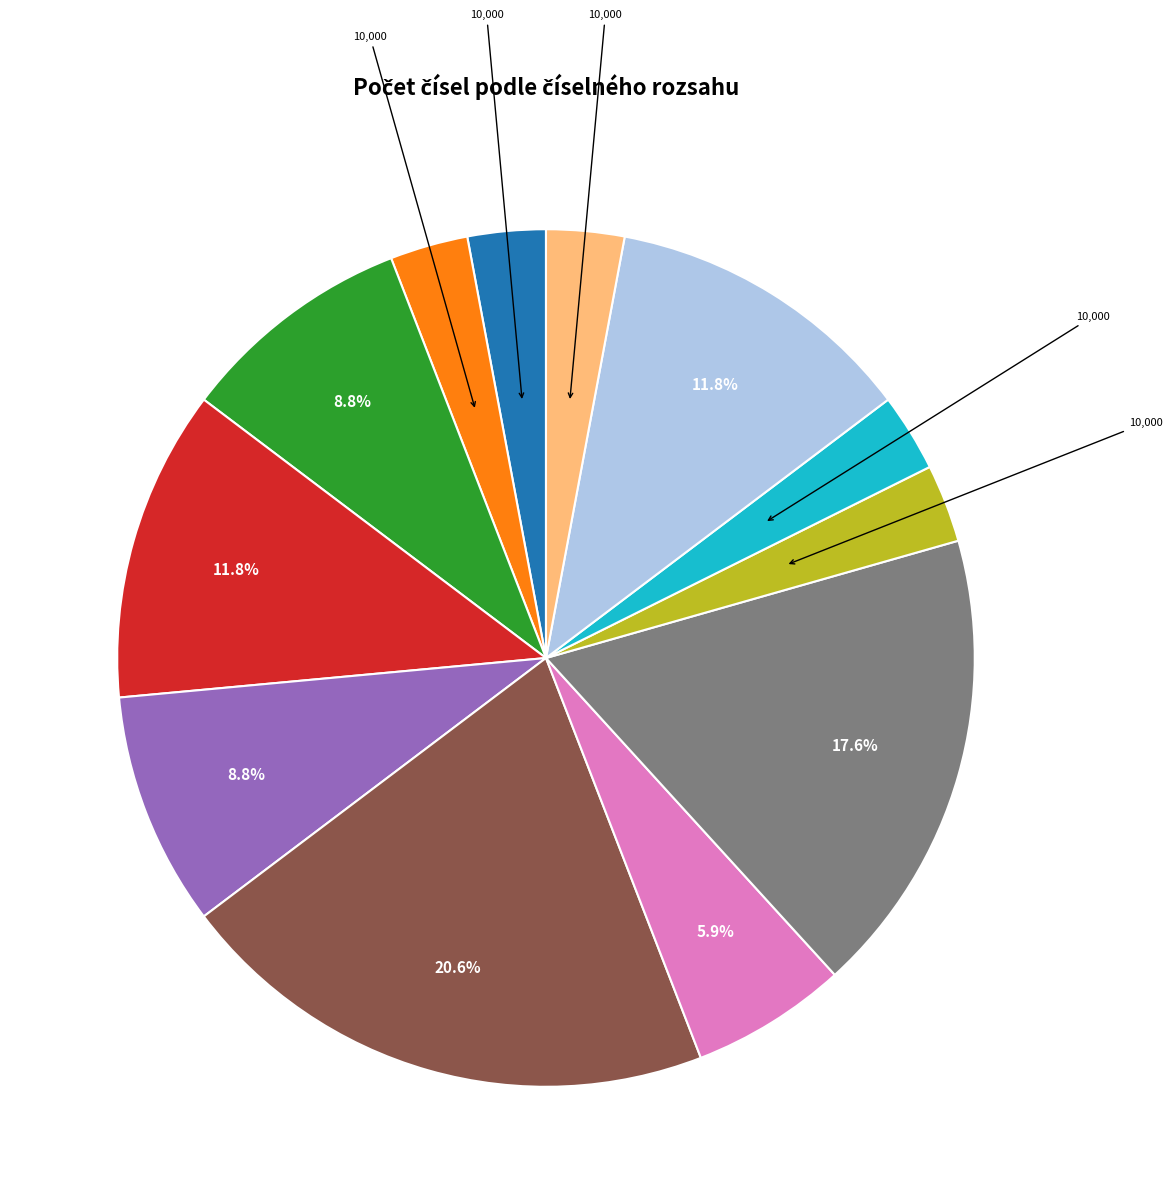

Does any single category account for the majority?

No